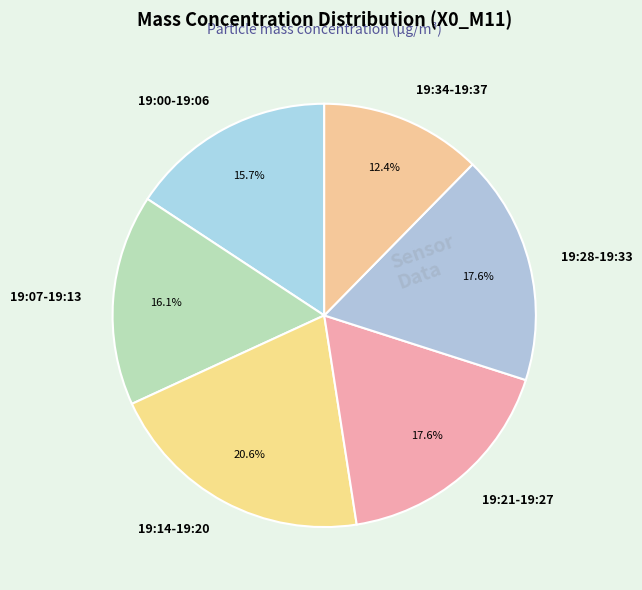

Which slice is the largest?

19:14-19:20